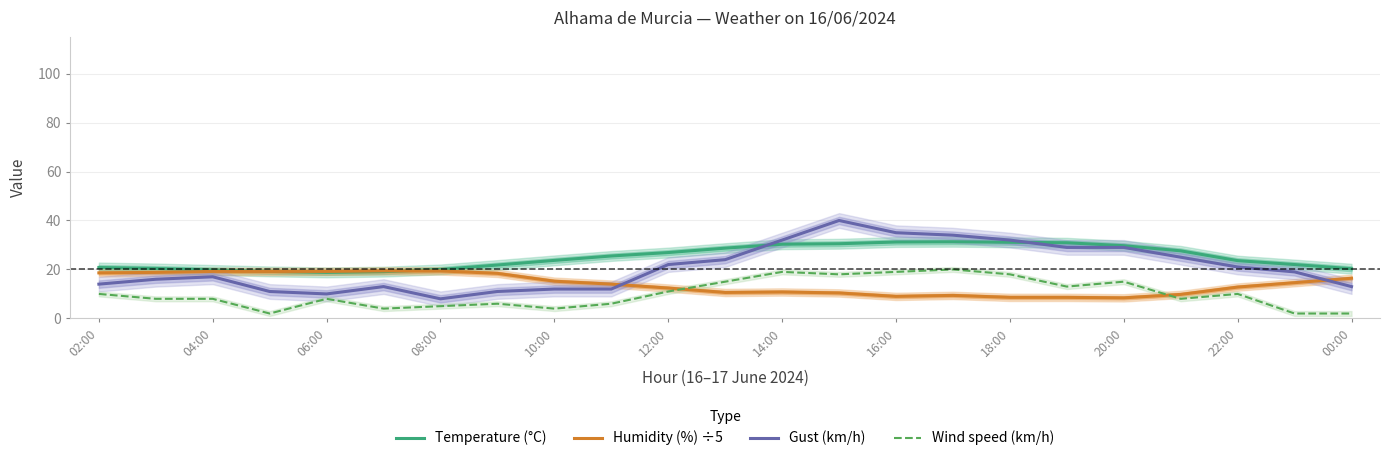

What is the minimum value for Temperature (°C)?

18.8